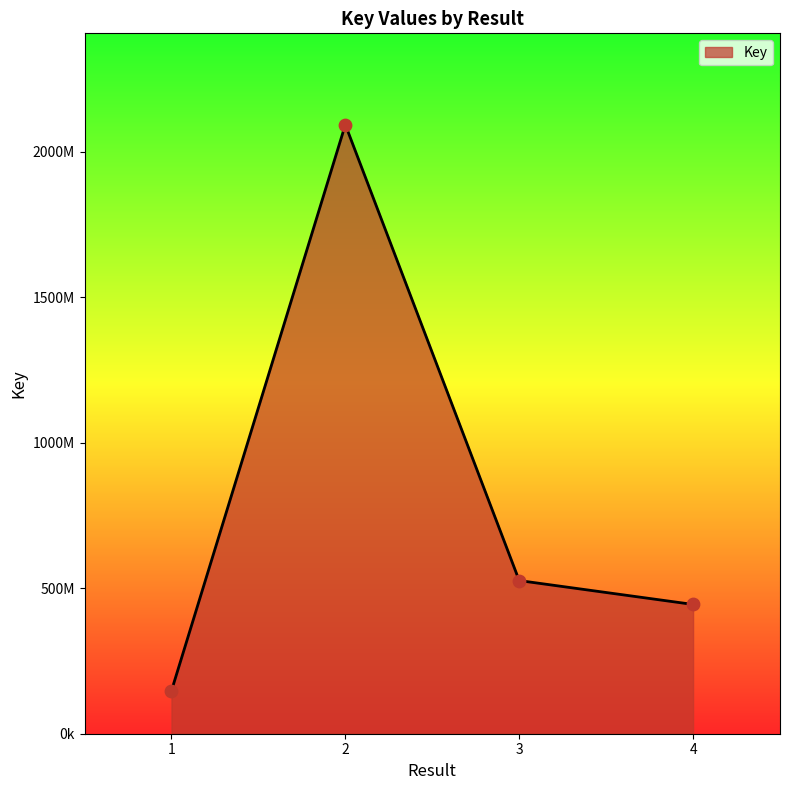

Which has a higher value, 4 or 1?

4